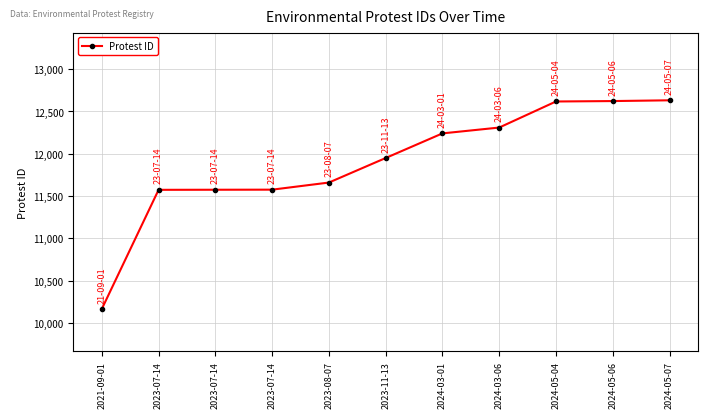

How many lines are shown in the chart?

1